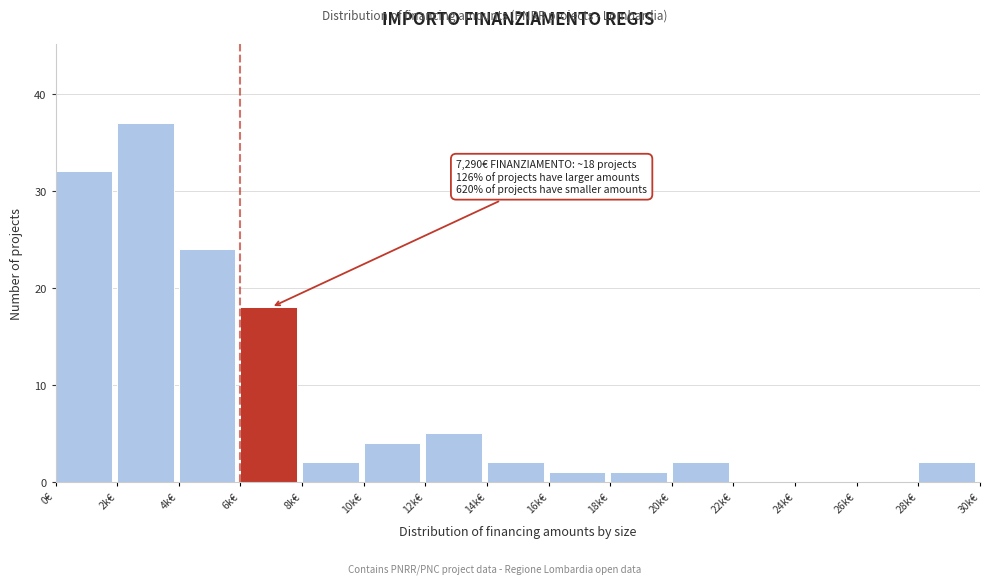

Reading left to right, list all the values displayed in this chart.

0€=32	2k€=37	4k€=24	6k€=18	8k€=2	10k€=4	12k€=5	14k€=2	16k€=1	18k€=1	20k€=2	22k€=0	24k€=0	26k€=0	28k€=2